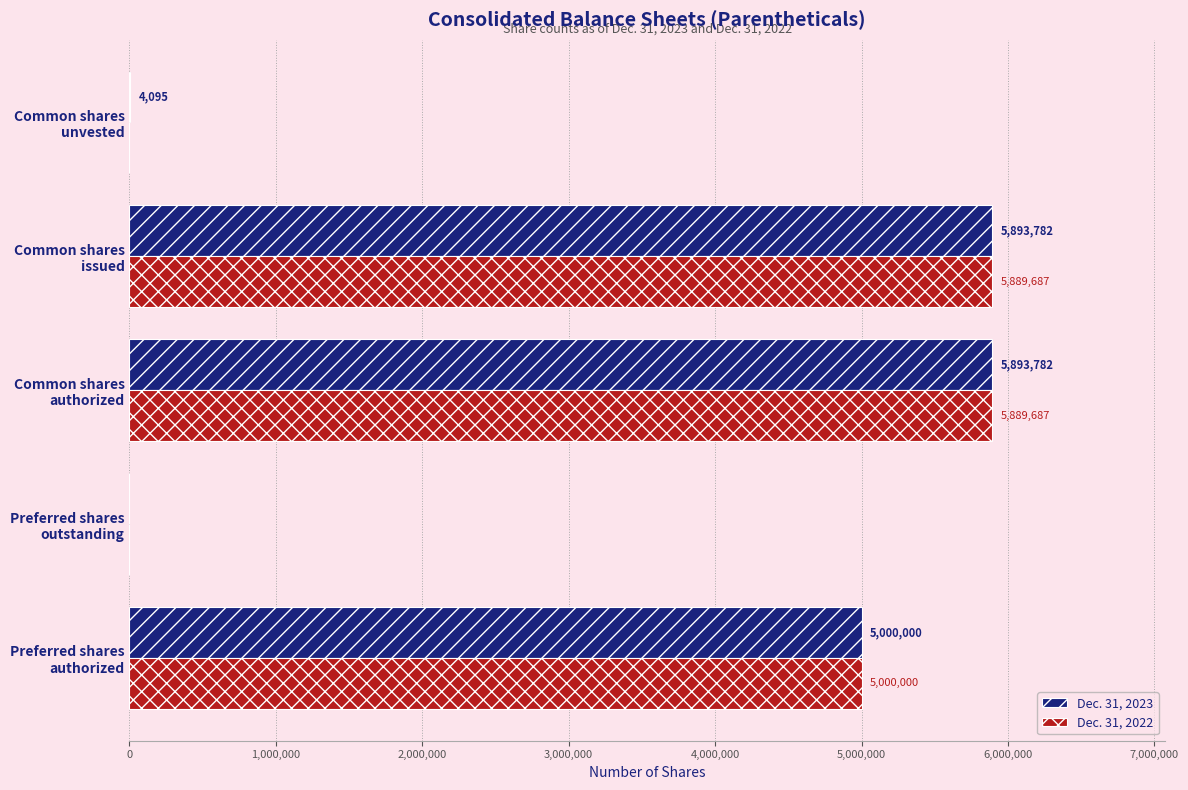

What is the sum of all Dec. 31, 2022 values?

16779374